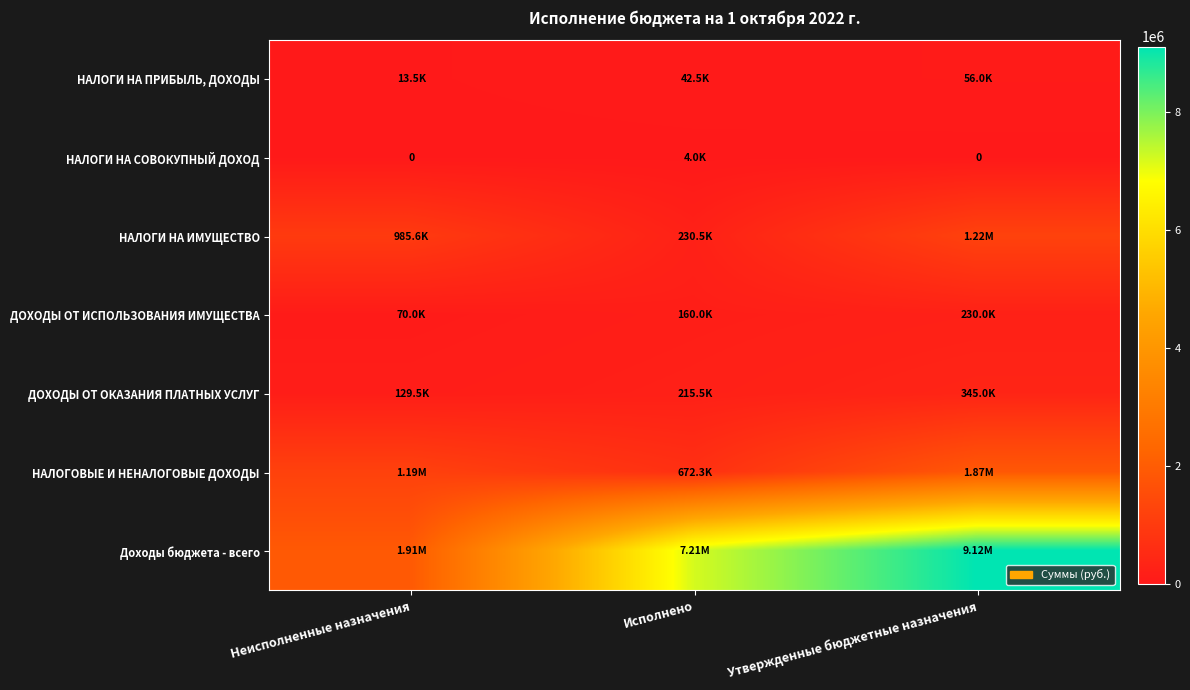

What is the approximate value of ДОХОДЫ ОТ ОКАЗАНИЯ ПЛАТНЫХ УСЛУГ at Исполнено?

215522.0